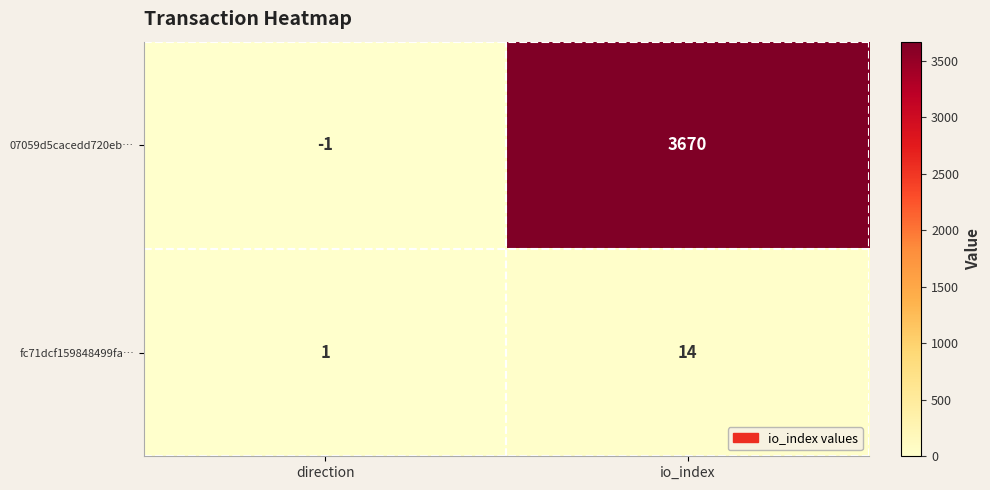

How many categories are shown in the chart?

2